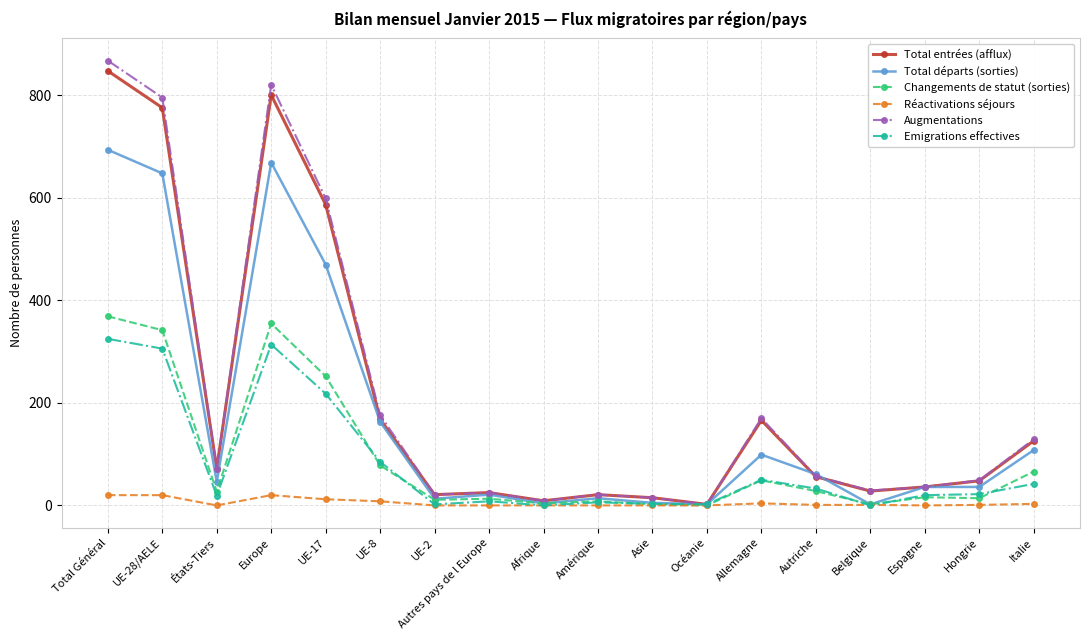

What is the label of the 7th point from the left?

UE-2